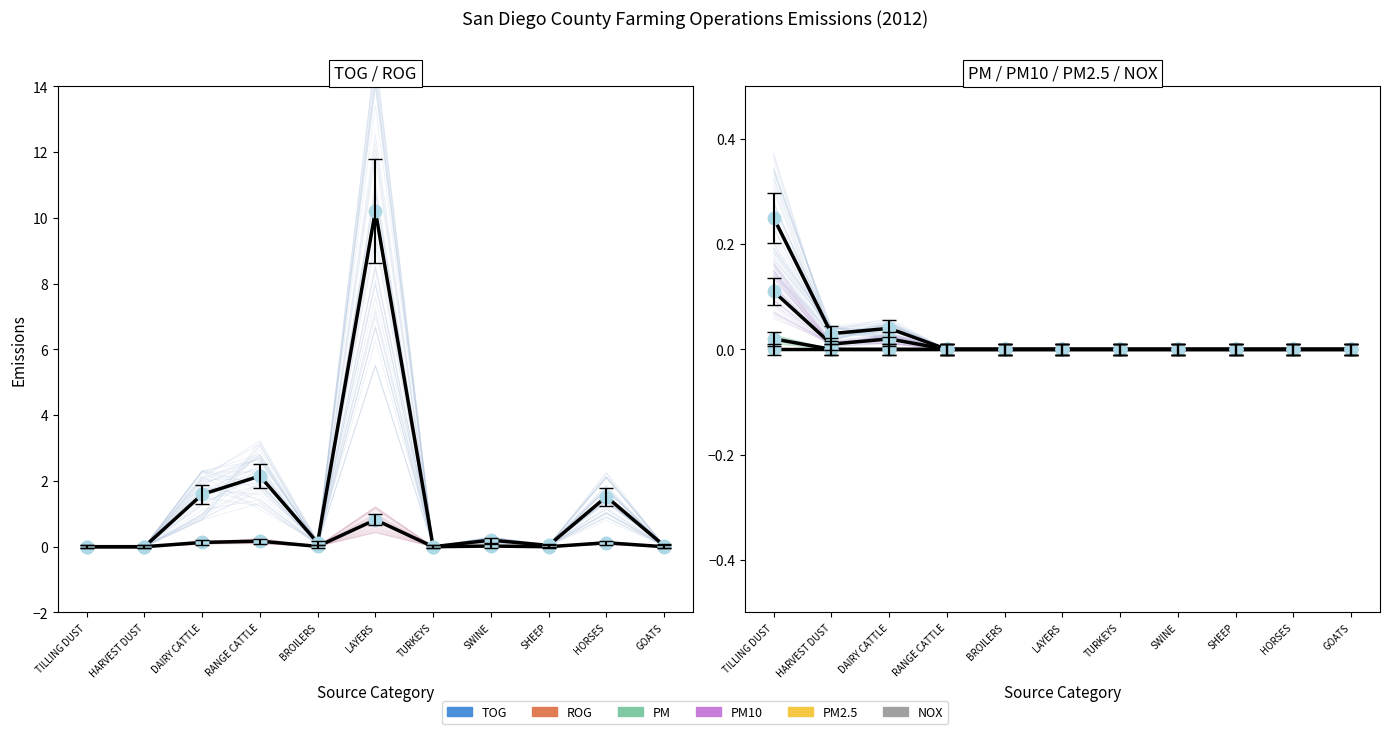

What is the maximum value for PM10?

0.1